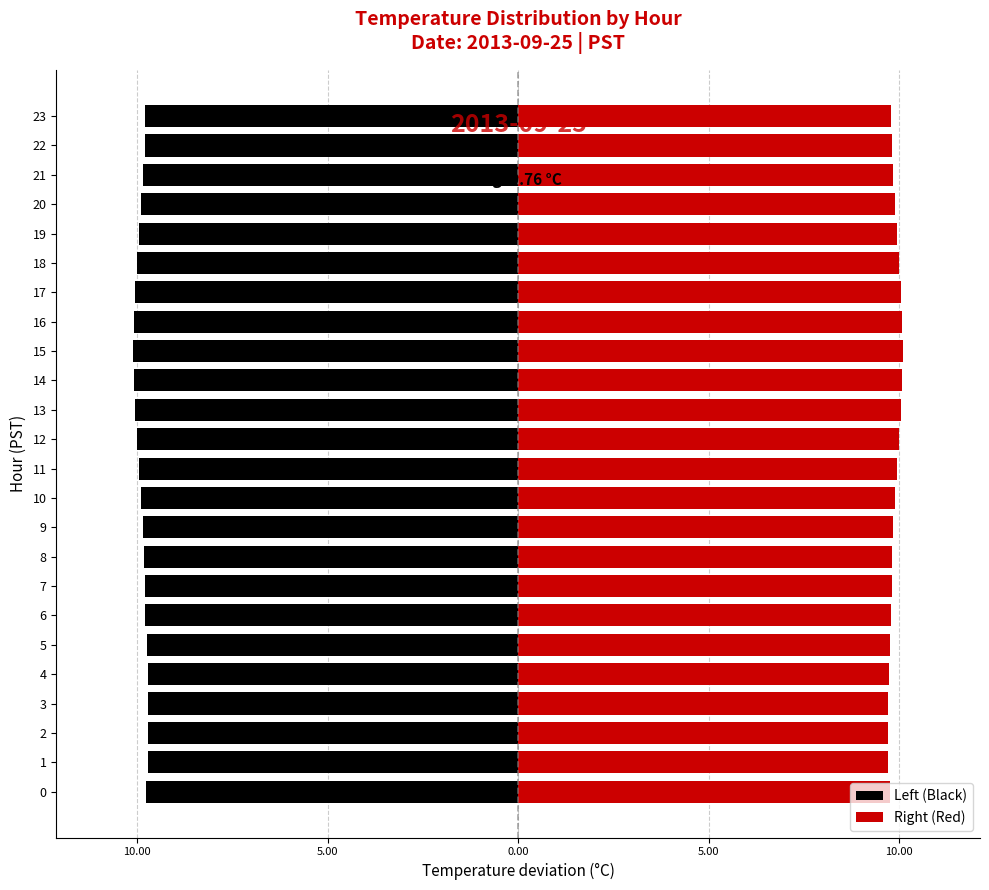

Does the chart contain stacked bars?

No